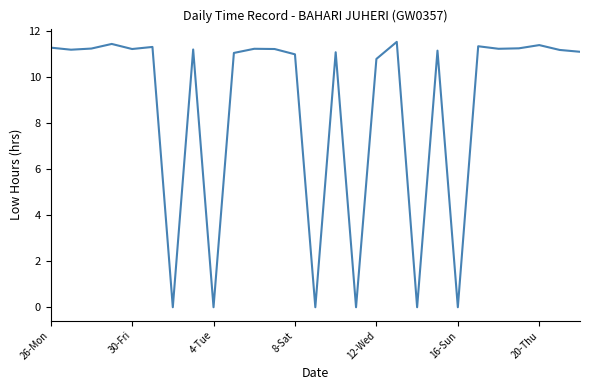

What is the difference between the second highest and second lowest values?

11.4